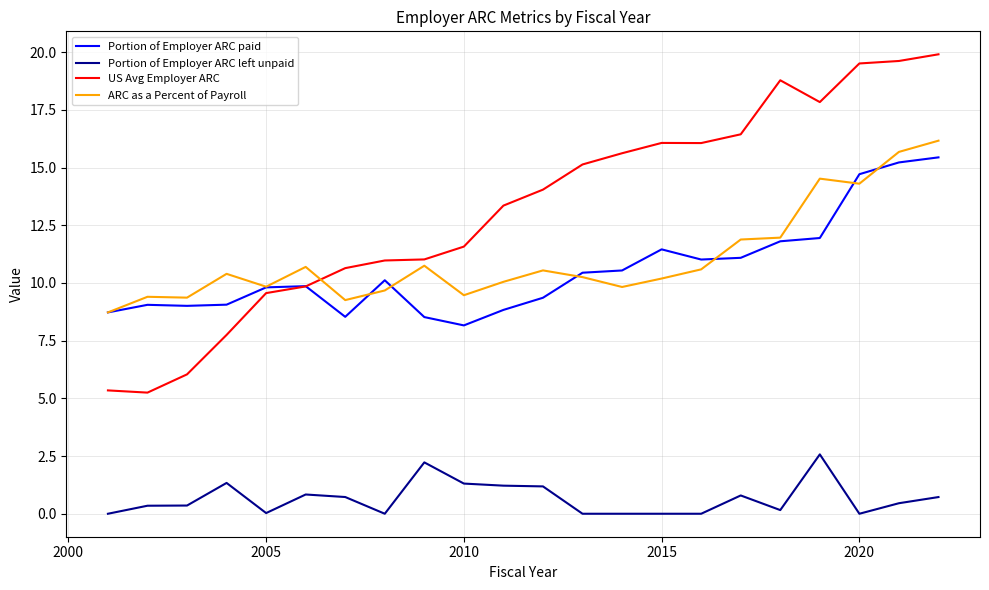

Which series has the largest total across all categories?

US Avg Employer ARC